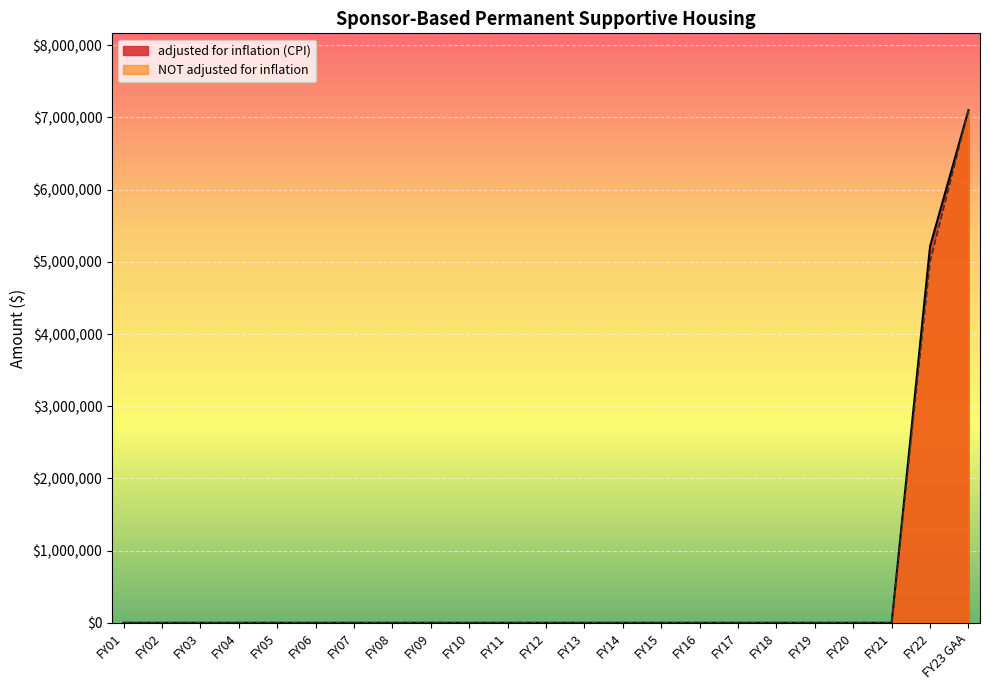

Rank the series by their maximum value, from highest to lowest.

adjusted for inflation (CPI), NOT adjusted for inflation